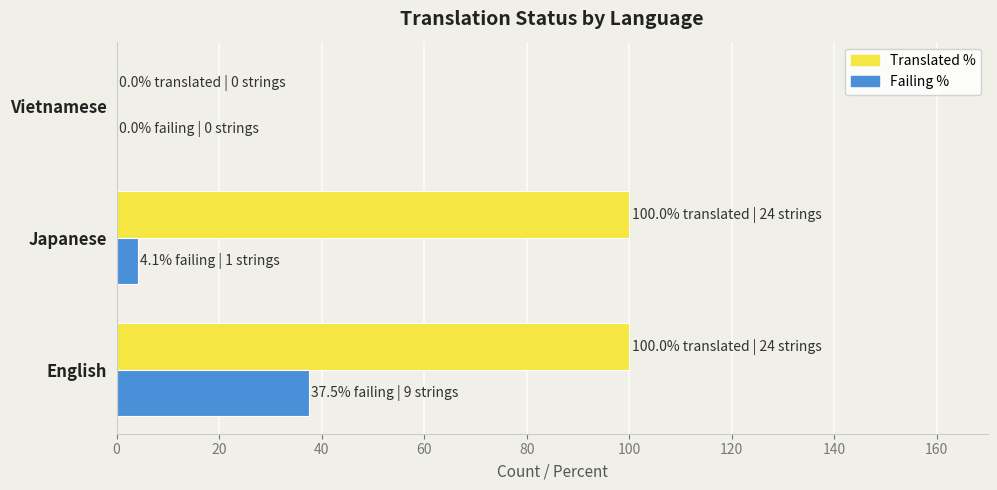

The Failing % series shows 18.4 at English. True or false?

False